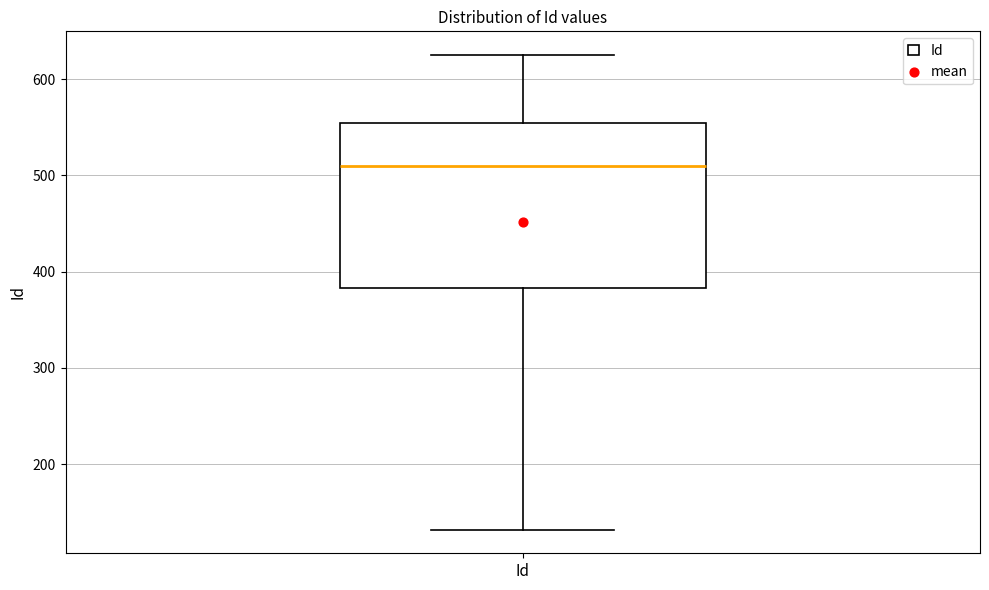

Transcribe this box plot: give where the median line is, the range the box spans, and where the two whiskers end, as read against the y-axis. The values are not printed on the chart, so give them approximately, as read against the axis.

median 510, box 380 to 550, whiskers 130 to 630